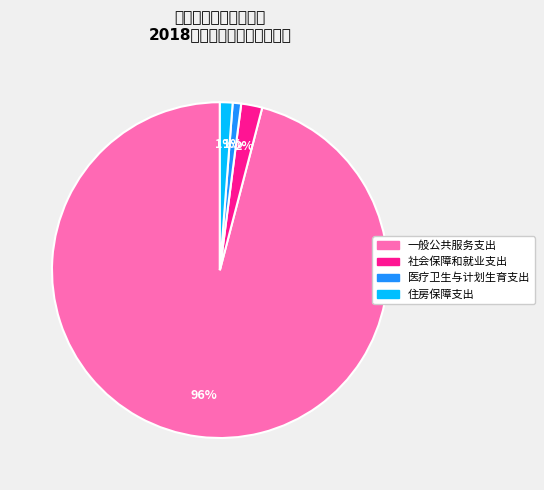

Is there any slice that represents more than half of the pie?

Yes